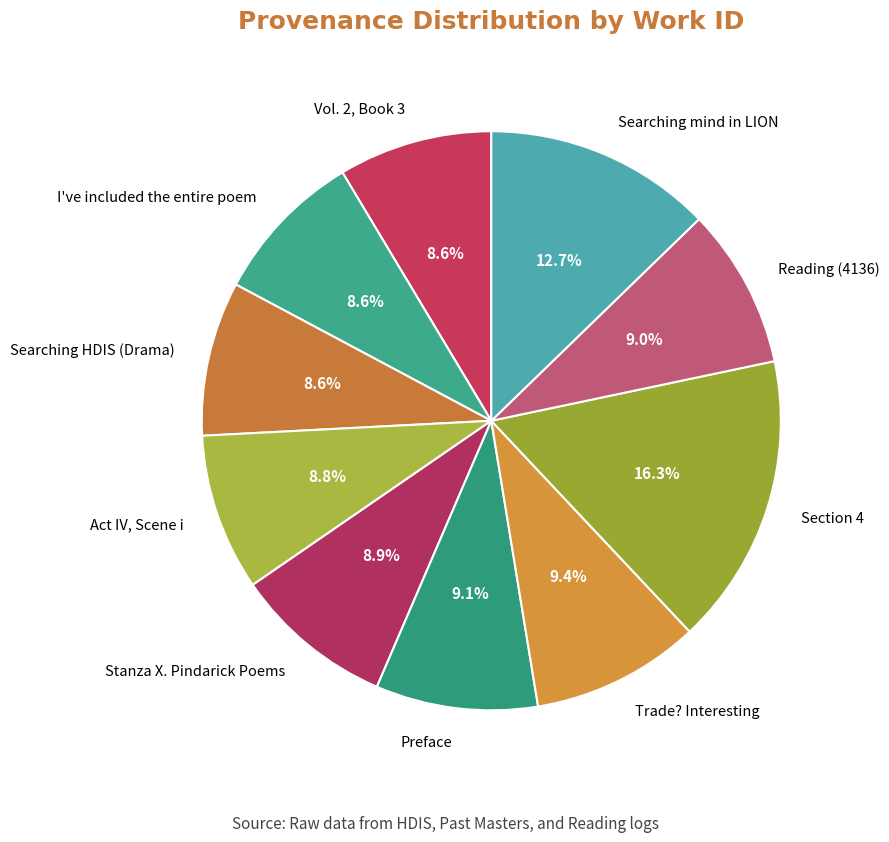

Does Section 4 account for over 50% of the chart?

No